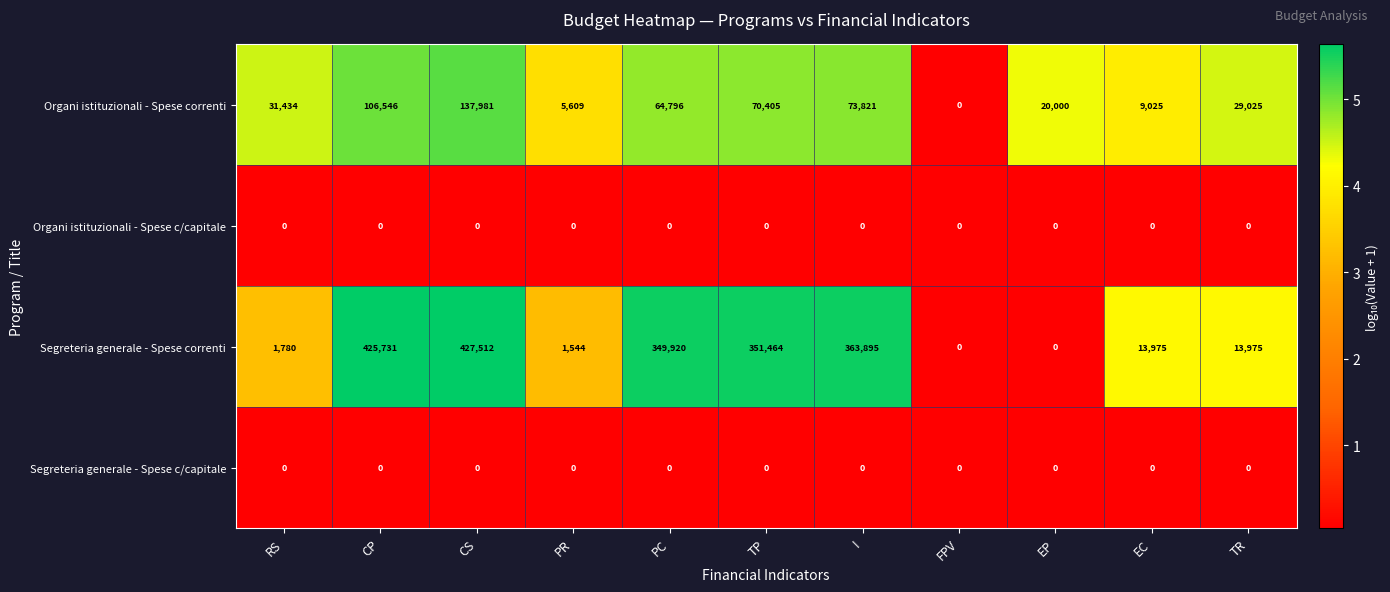

What is the difference between the Organi istituzionali - Spese correnti values at FPV and CP?

106546